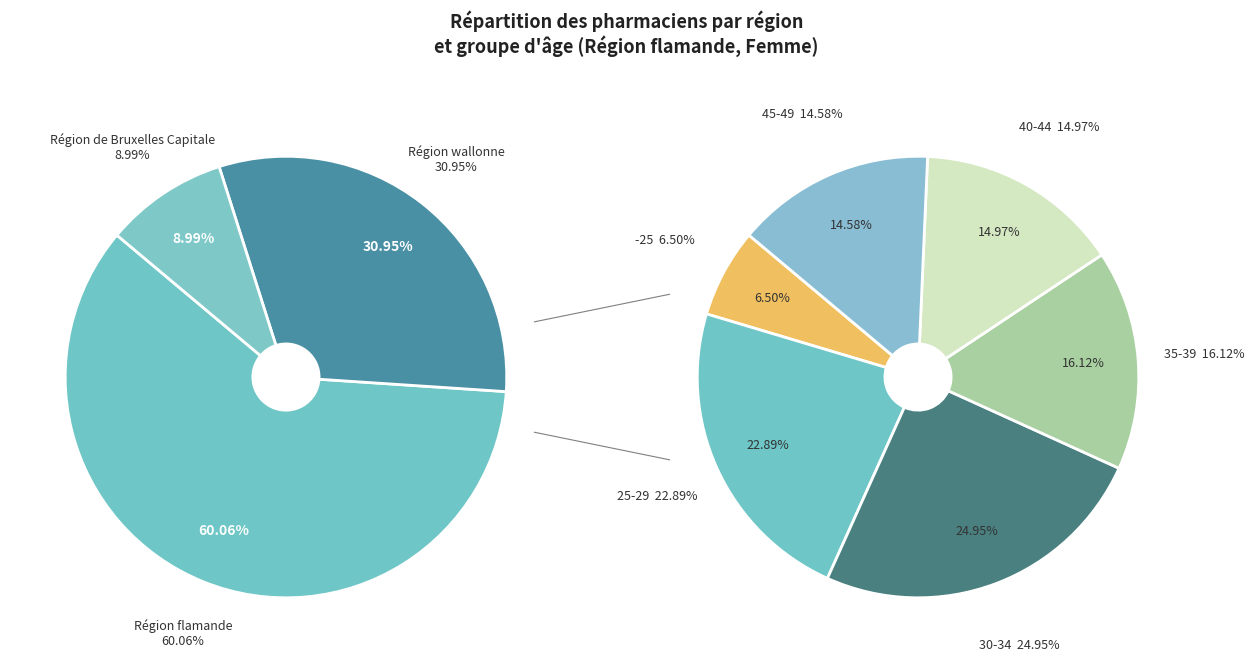

Count the number of slices in the pie.

3